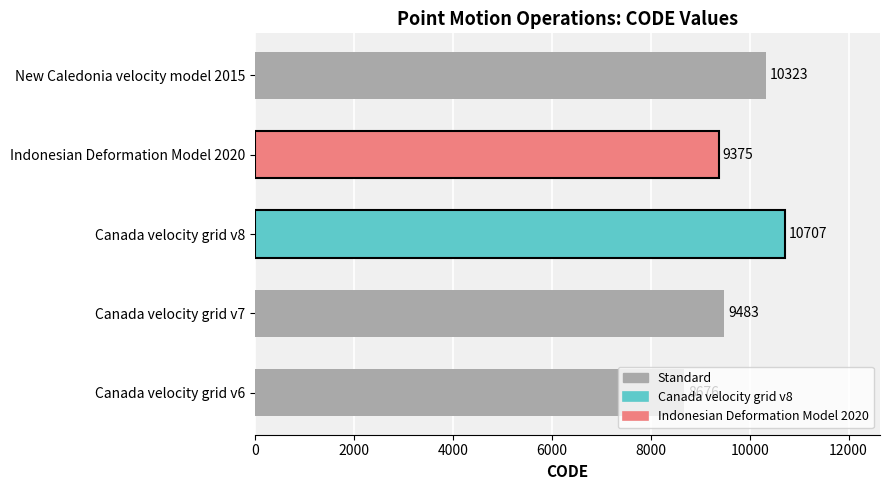

What is the difference between the maximum and second lowest values?

1332